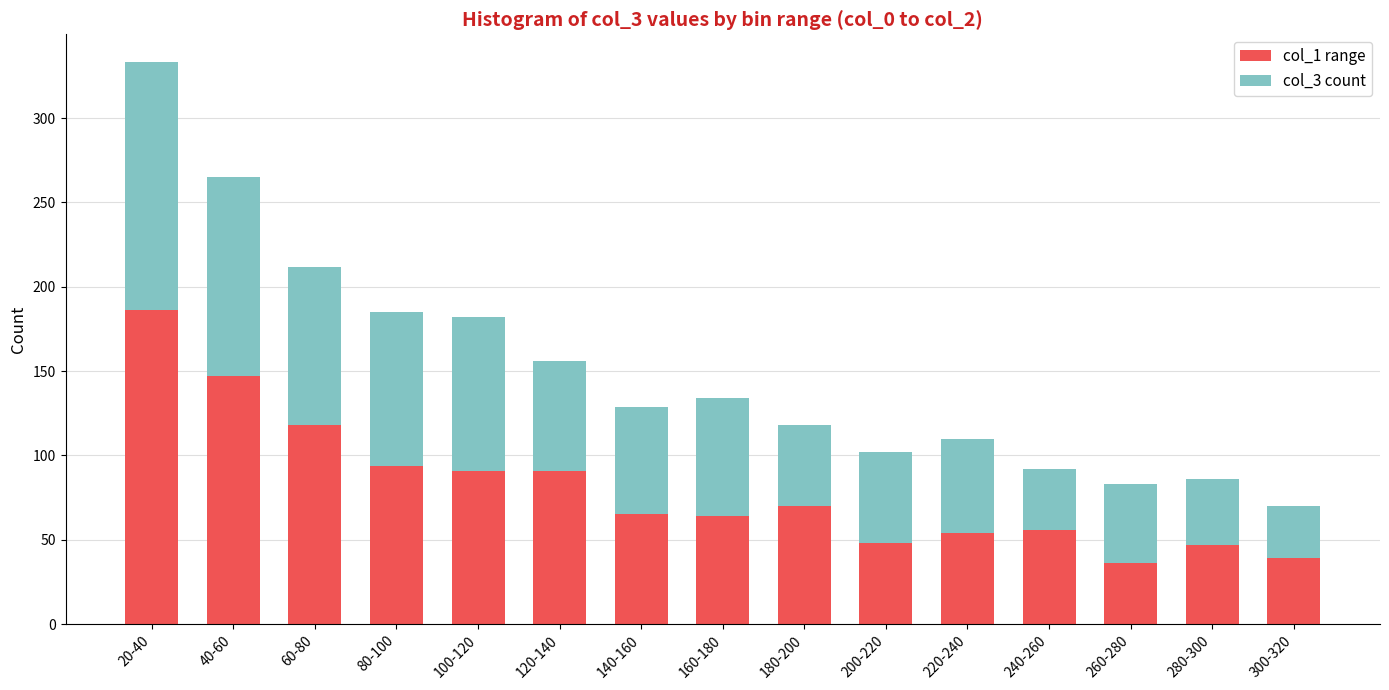

What is the total value across all series at 140-160?

129